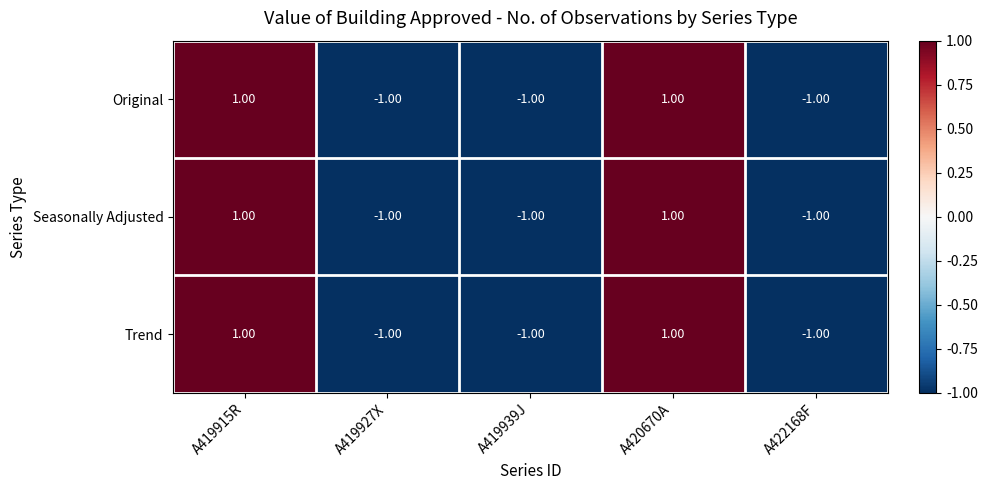

What is the total value across all series at A419927X?

-3